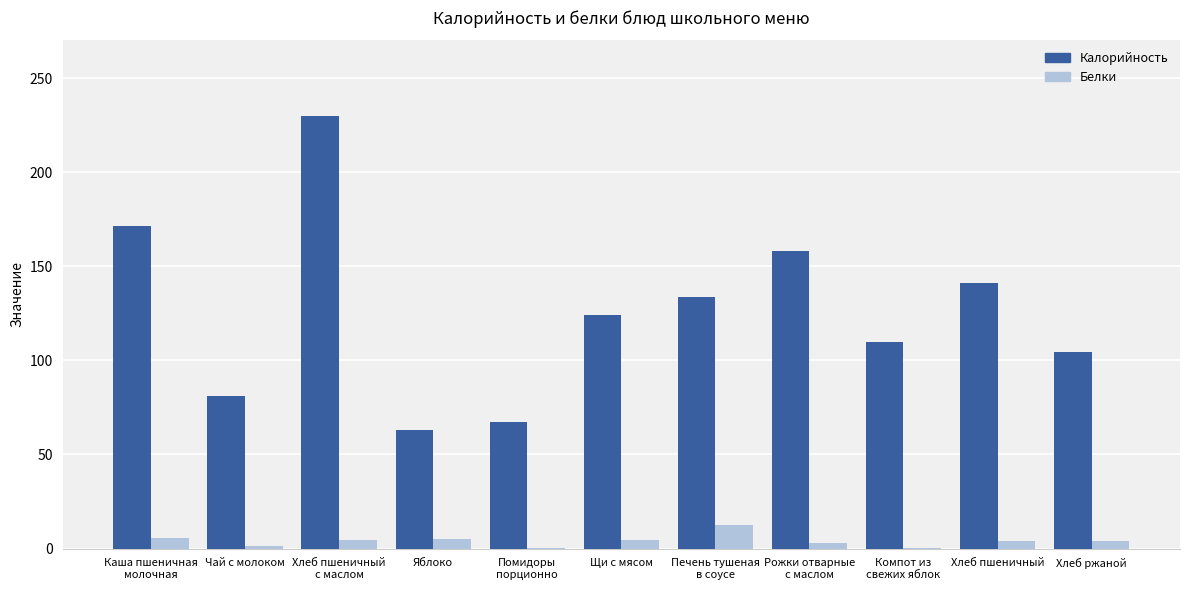

What is the maximum value for Белки?

12.4